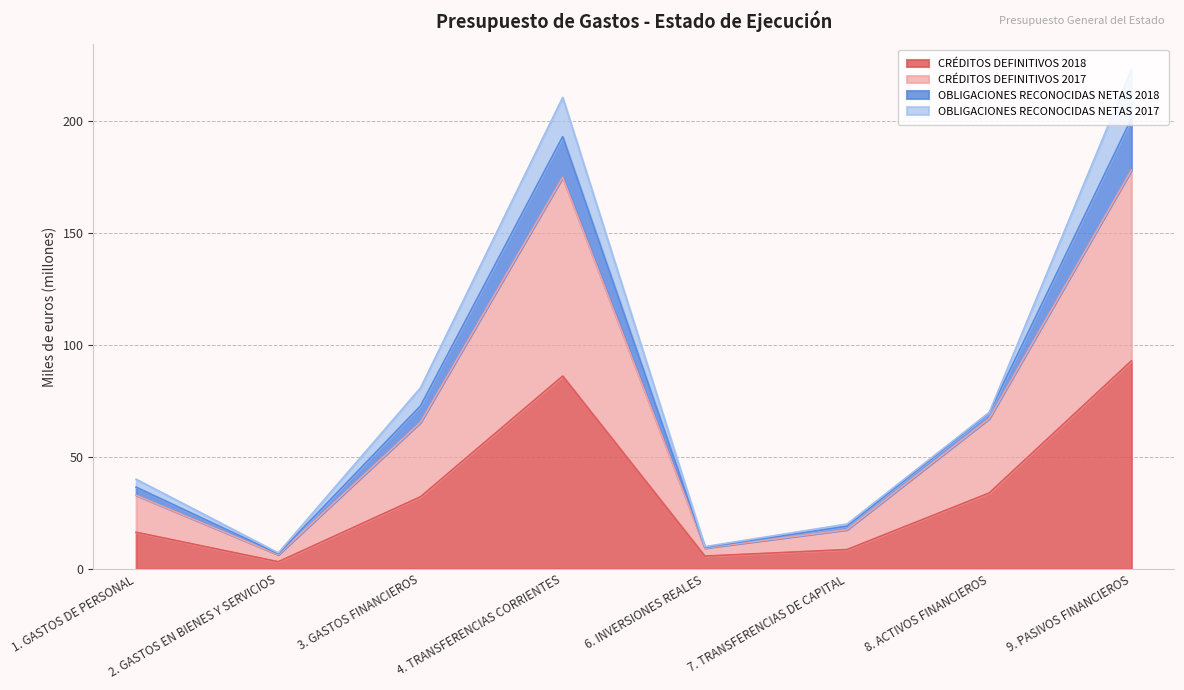

What is the highest value of the CRÉDITOS DEFINITIVOS 2018 series?

92.9